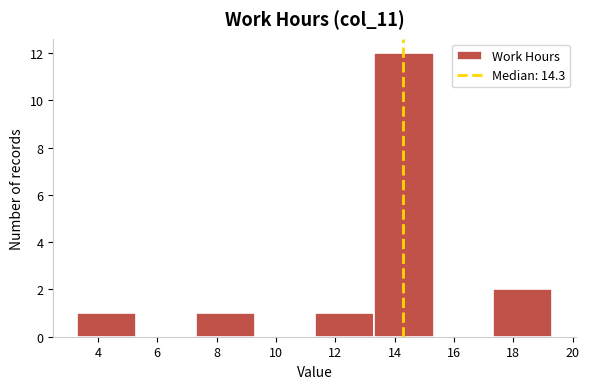

Over which range of the x-axis is the bar tallest?

13.4 to 15.4